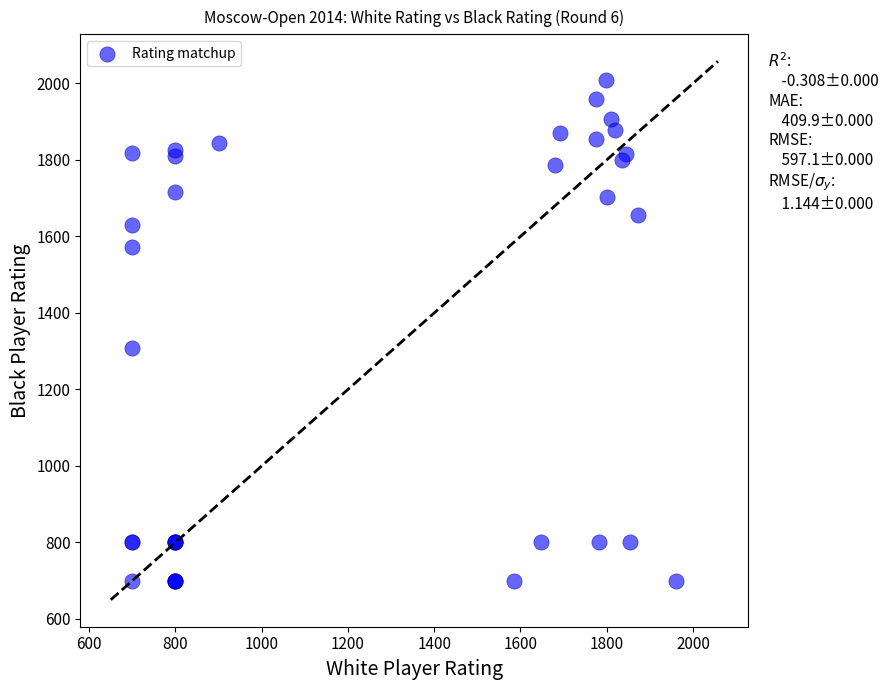

What Y value in the scatter plot is closest to 1354?

1309